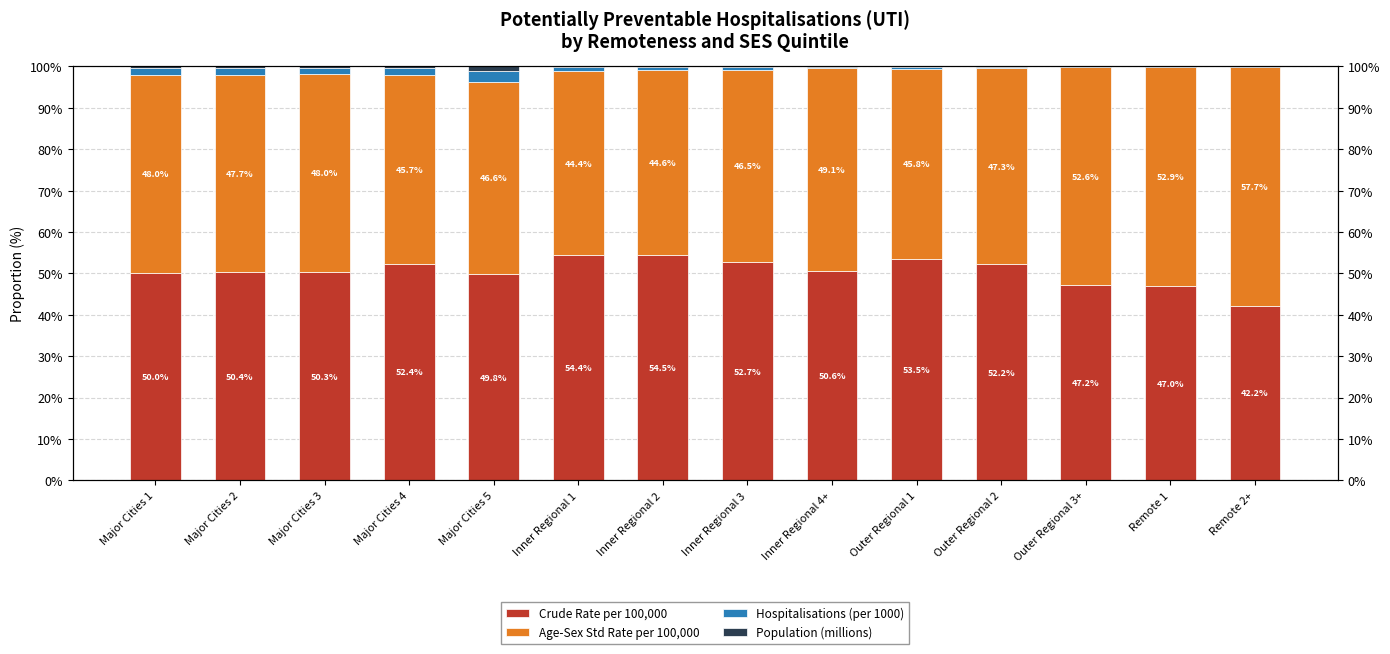

How many categories are shown in the chart?

14